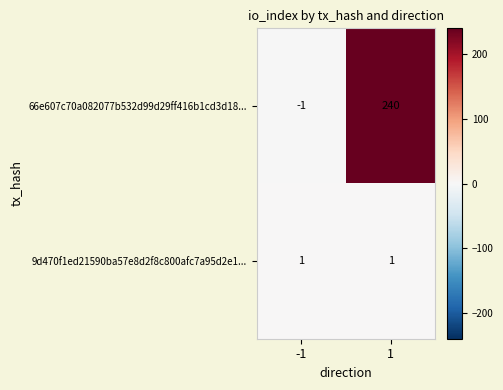

List the series in order of their peak value, highest first.

66e607c70a082077b532d99d29ff416b1cd3d18..., 9d470f1ed21590ba57e8d2f8c800afc7a95d2e1...